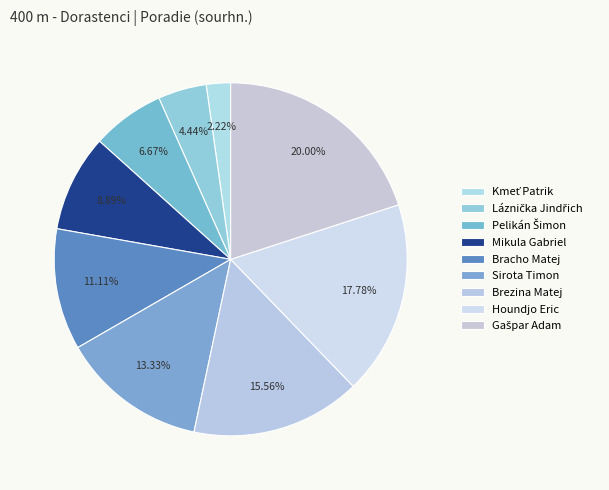

To the nearest percent, what is the combined percentage of Sirota Timon and Brezina Matej?

29%